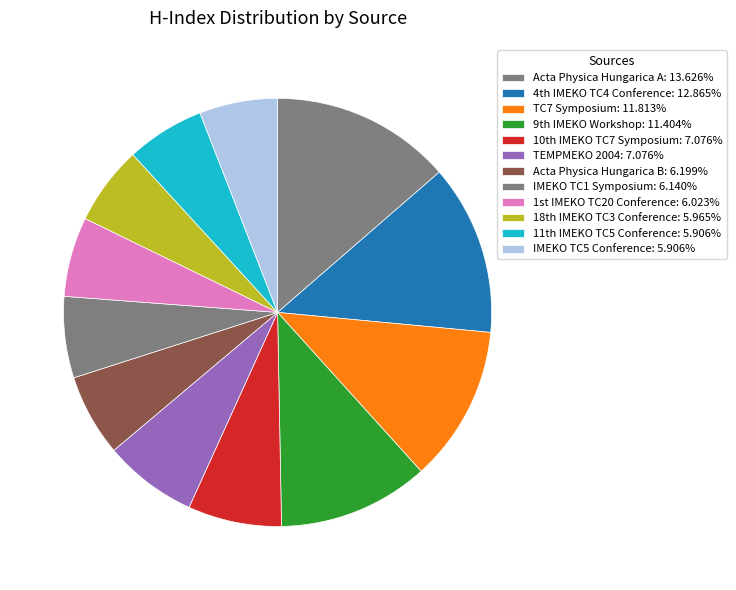

How many slices are in this pie chart?

12